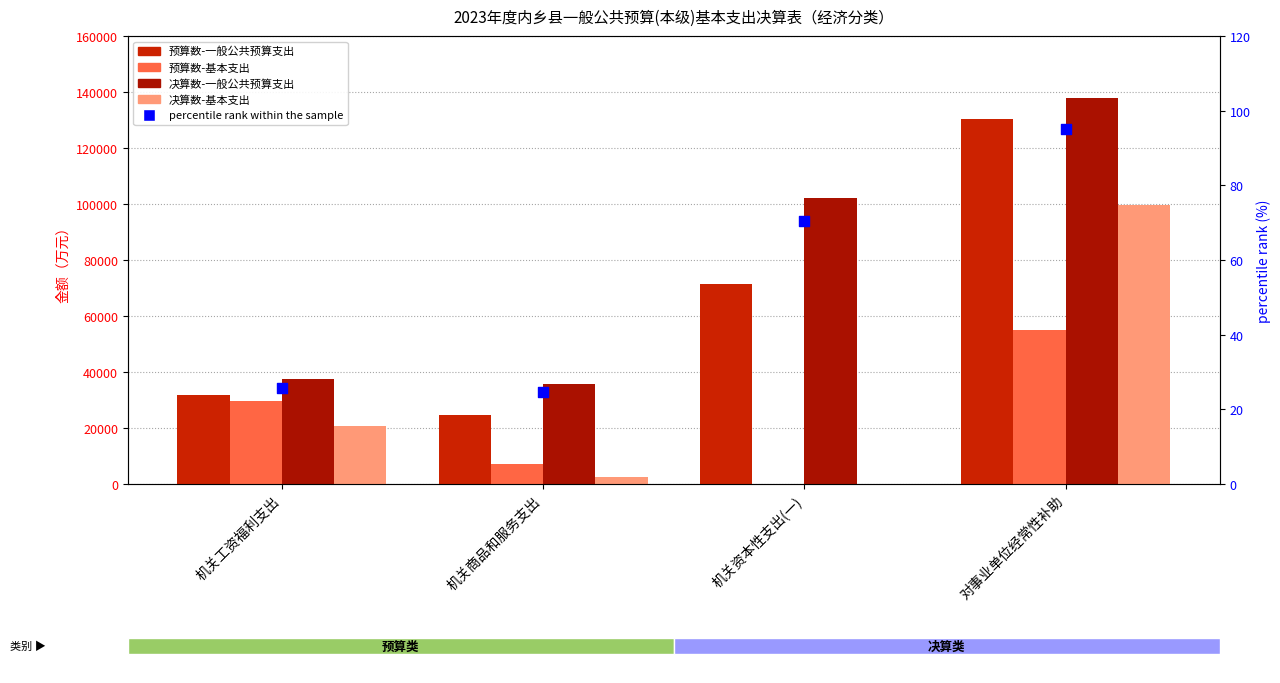

Which series has the widest spread of Y values?

预算数-一般公共预算支出